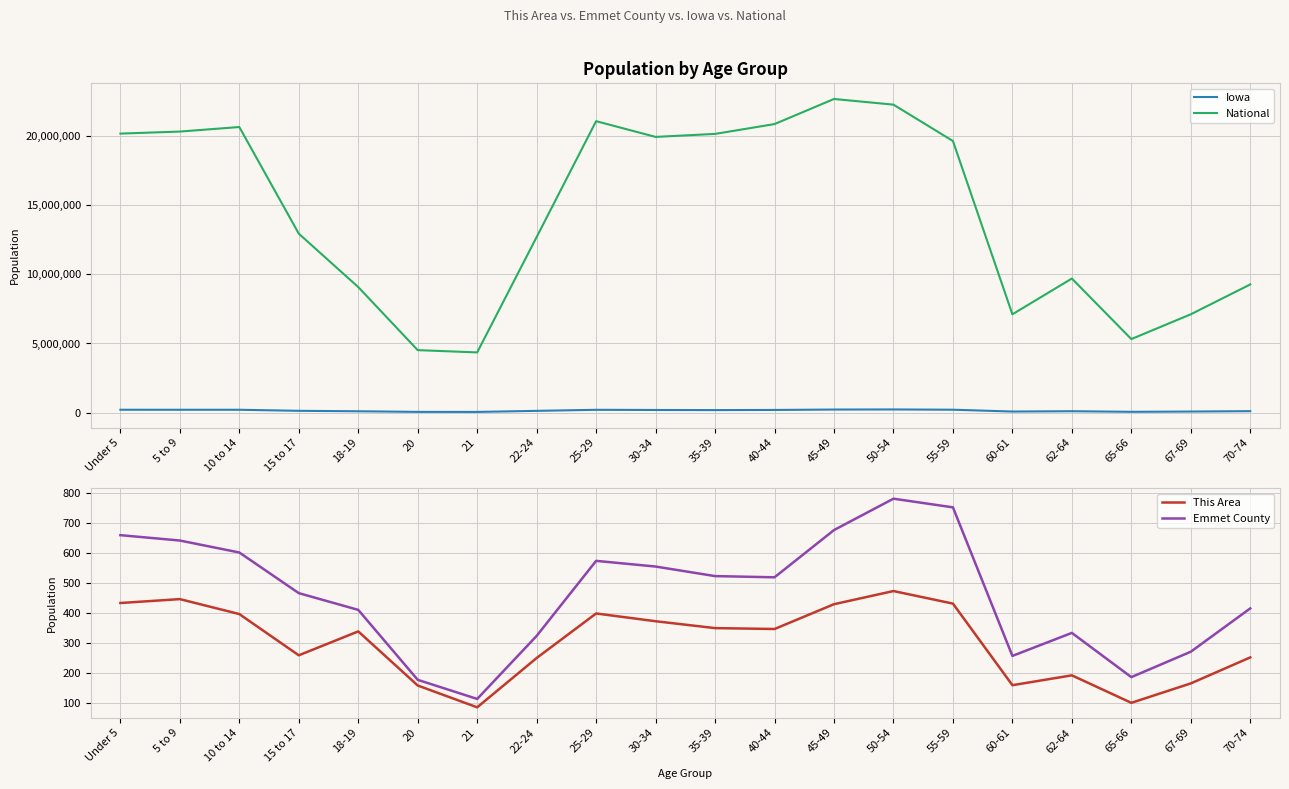

What is the value of the National point at the 15th from the left?

19664805